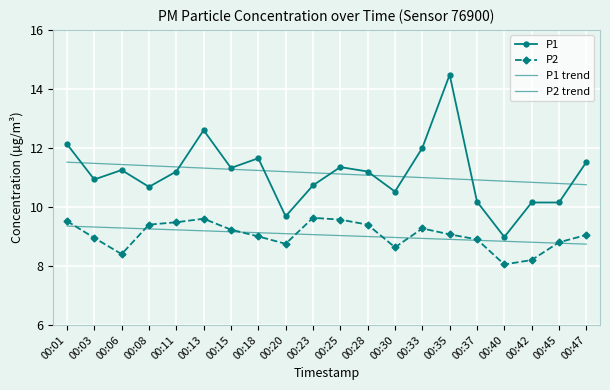

Reading left to right, extract all data points from this chart.

P1: 12.1	10.9	11.2	10.7	11.2	12.6	11.3	11.7	9.7	10.7	11.3	11.2	10.5	12.0	14.5	10.2	9.0	10.2	10.2	11.5
P2: 9.5	8.9	8.4	9.4	9.5	9.6	9.2	9.0	8.8	9.6	9.6	9.4	8.6	9.3	9.1	8.9	8.1	8.2	8.8	9.1
P1 trend: 11.5	11.5	11.4	11.4	11.4	11.3	11.3	11.2	11.2	11.2	11.1	11.1	11.0	11.0	11.0	10.9	10.9	10.8	10.8	10.8
P2 trend: 9.4	9.3	9.3	9.3	9.2	9.2	9.2	9.1	9.1	9.1	9.0	9.0	9.0	8.9	8.9	8.9	8.8	8.8	8.8	8.7